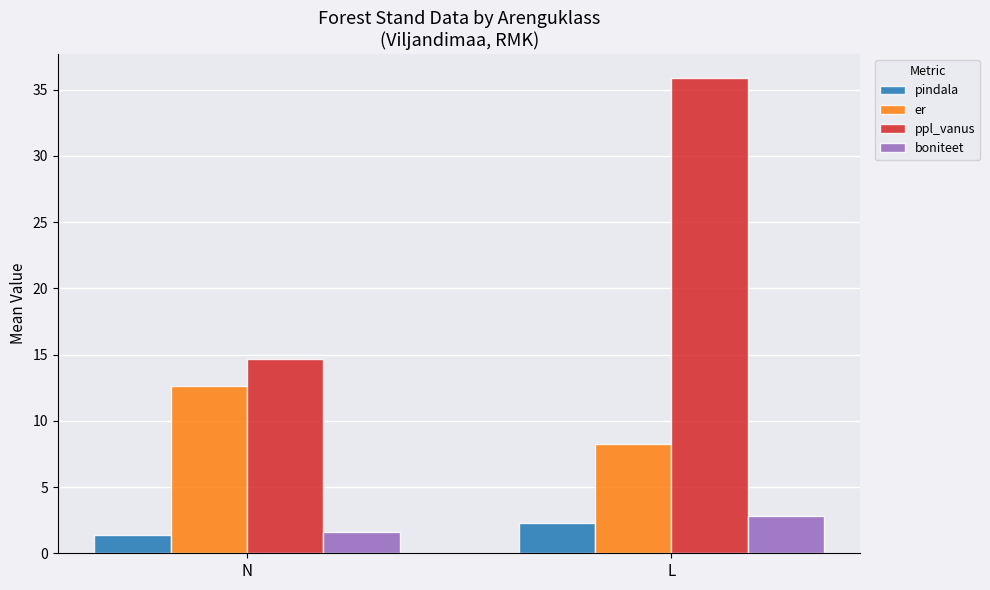

Reading right to left, list all the values displayed in this chart.

pindala: L=2.3	N=1.4
er: L=8.2	N=12.6
ppl_vanus: L=35.9	N=14.7
boniteet: L=2.8	N=1.6